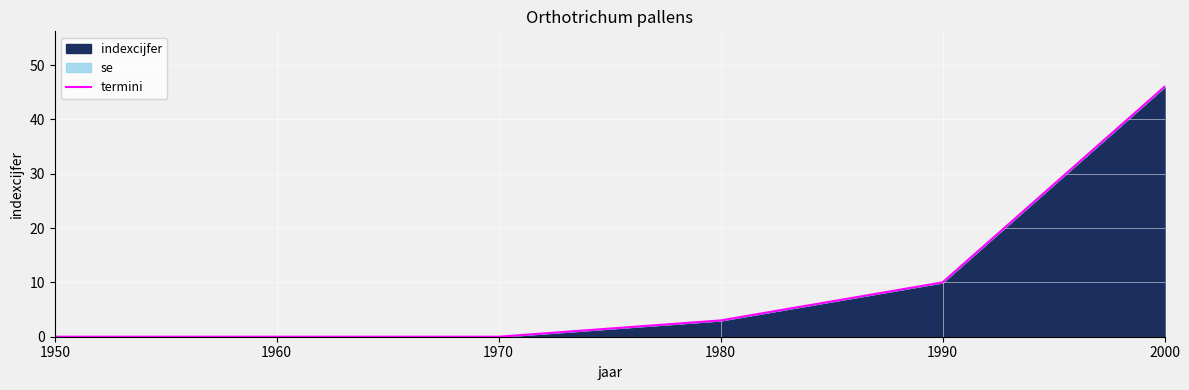

Reading left to right, transcribe all the data shown in this chart.

1950=0	1960=0	1970=0	1980=3	1990=10	2000=46